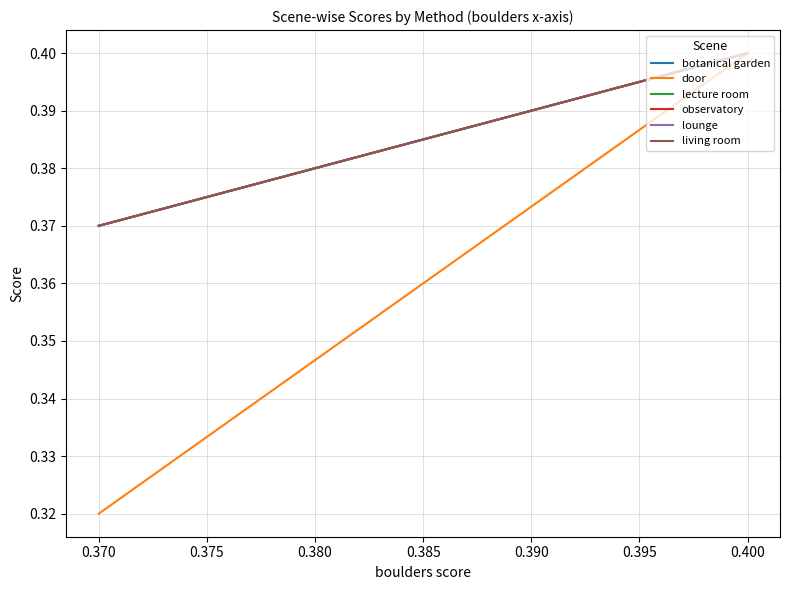

Is it true that observatory equals 0.4 at 0.400?

True